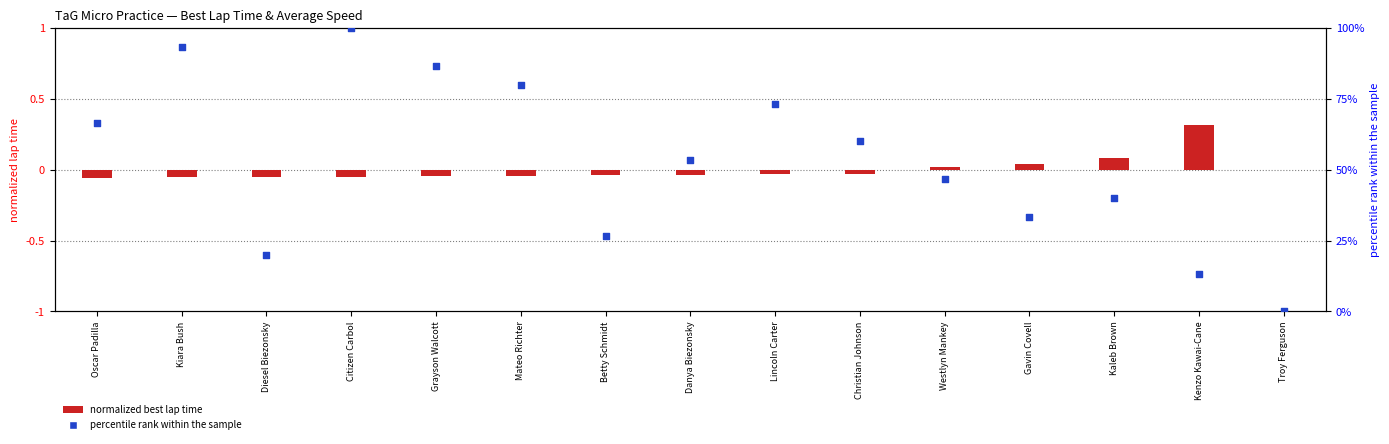

Which series has the widest spread of Y values?

Average Speed (percentile)